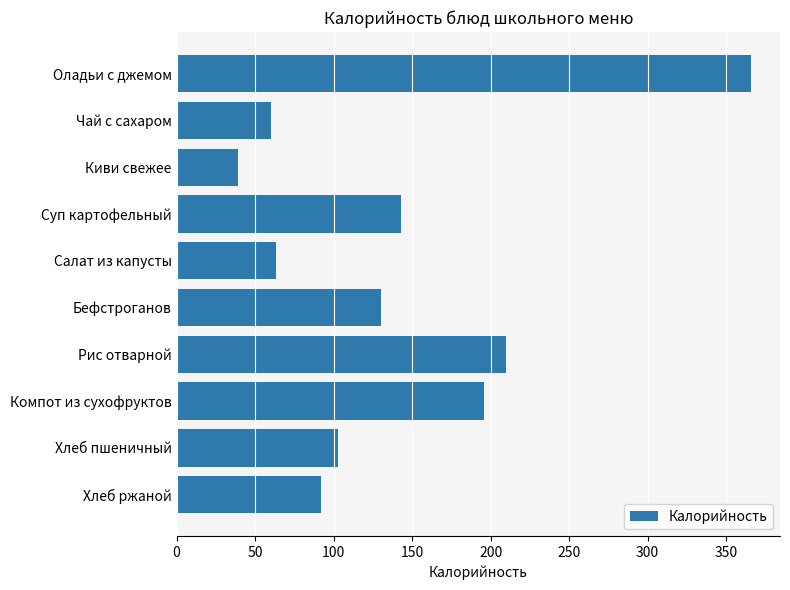

True or false: the data shows 53 at Киви свежее.

False